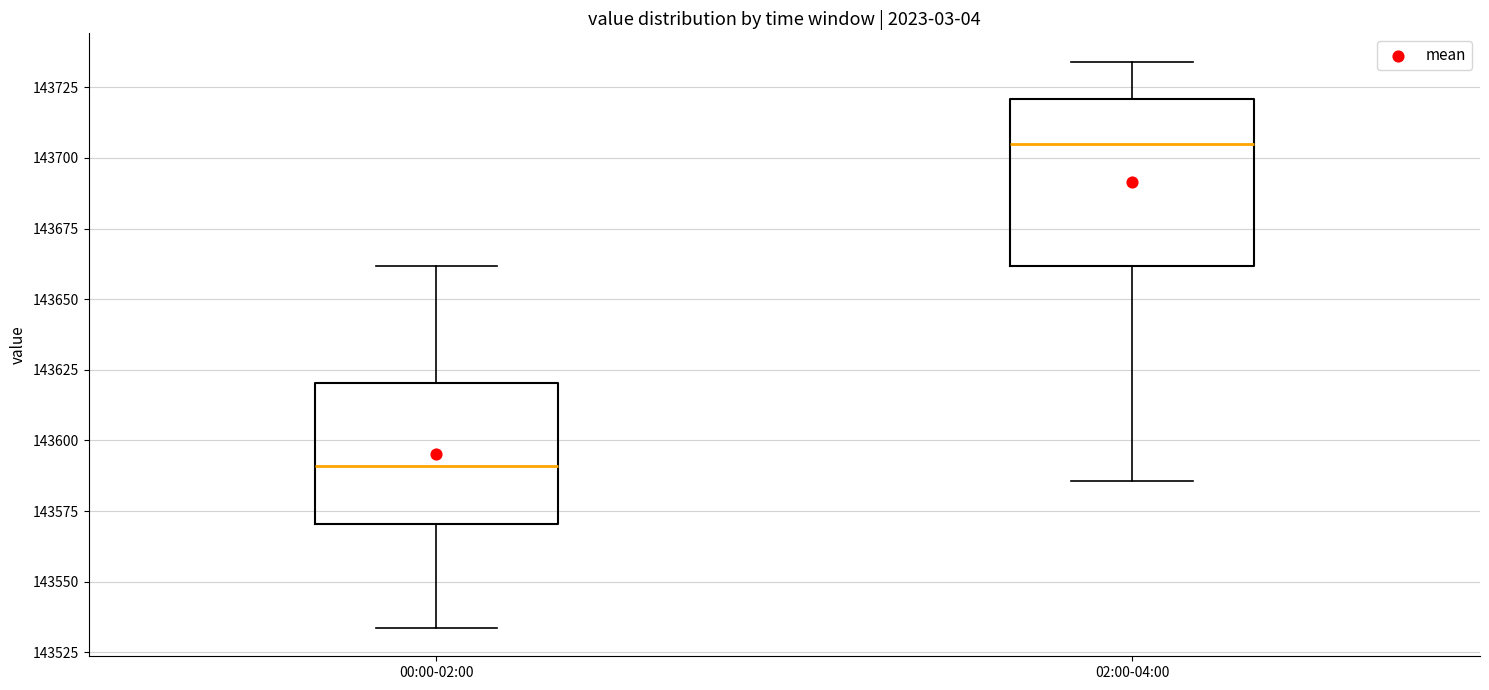

Where does the upper whisker of the box for 02:00-04:00 end on the y-axis? The values are not printed on the chart, so give them approximately, as read against the axis.

143735